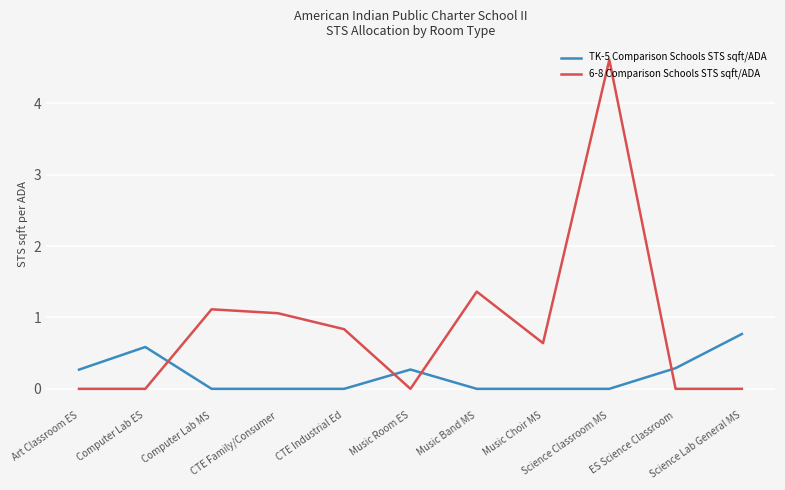

True or false: 6-8 Comparison Schools STS sqft/ADA has a value of 0.0 at Science Lab General MS.

True